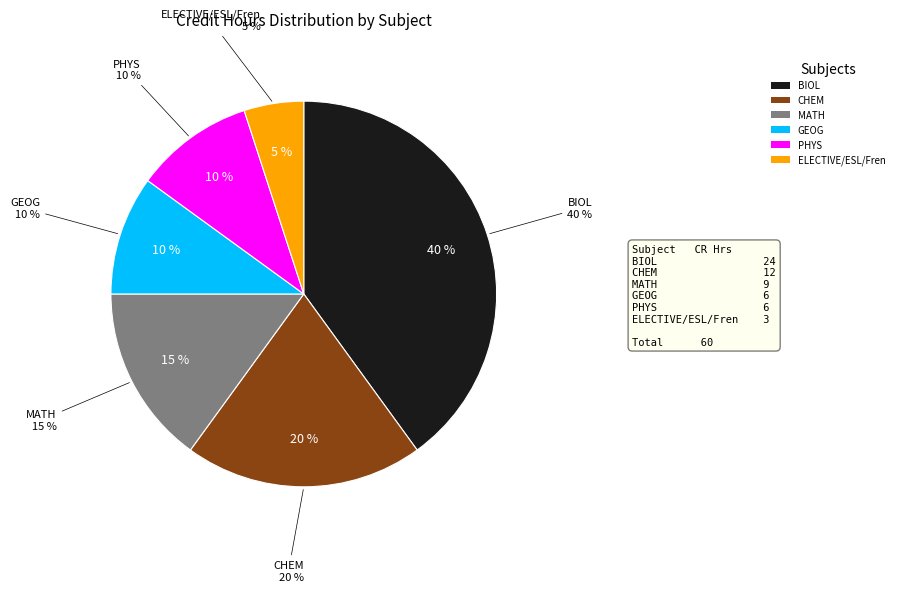

How much of the chart is everything except MATH?

85.0%